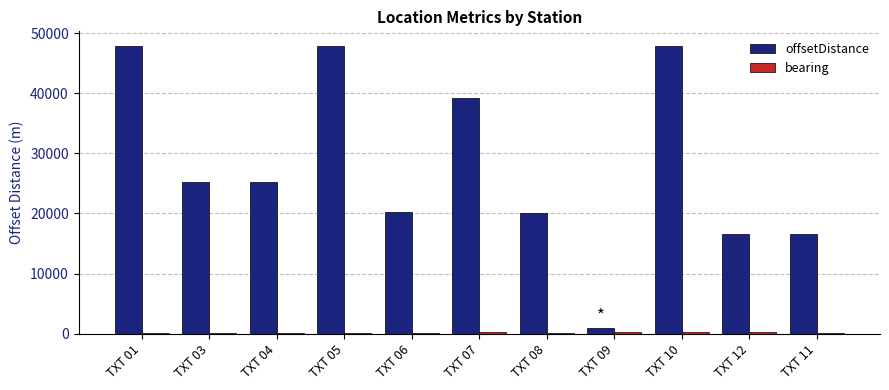

What is the spread (max minus min) of values at TXT 09?

708